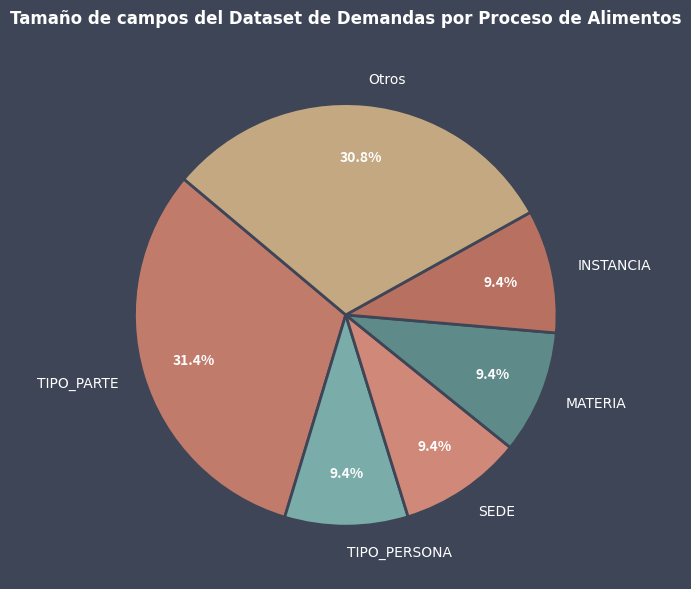

Is there any slice that represents more than half of the pie?

No